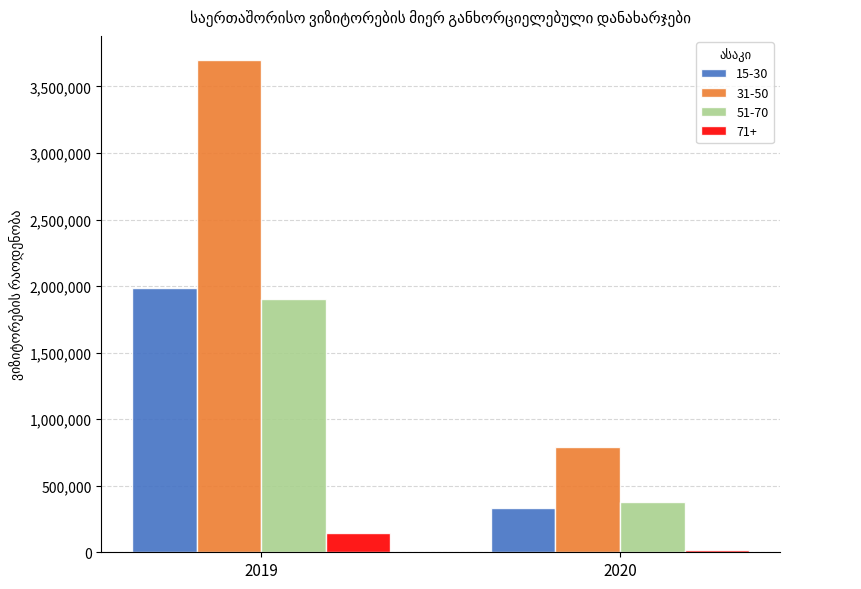

At which label does 15-30 reach its peak?

2019